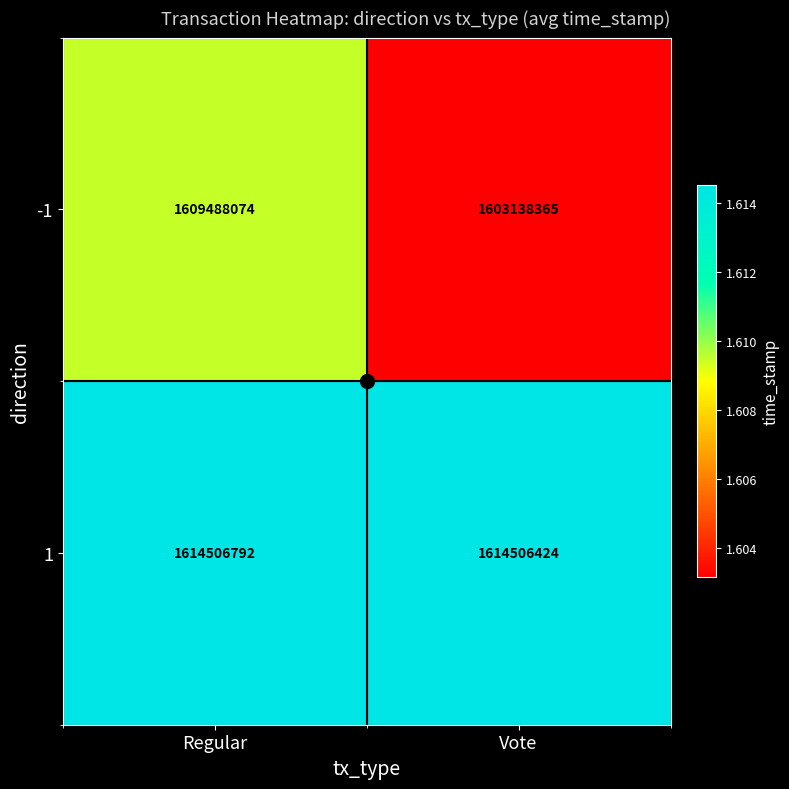

Which series has the largest total across all categories?

1